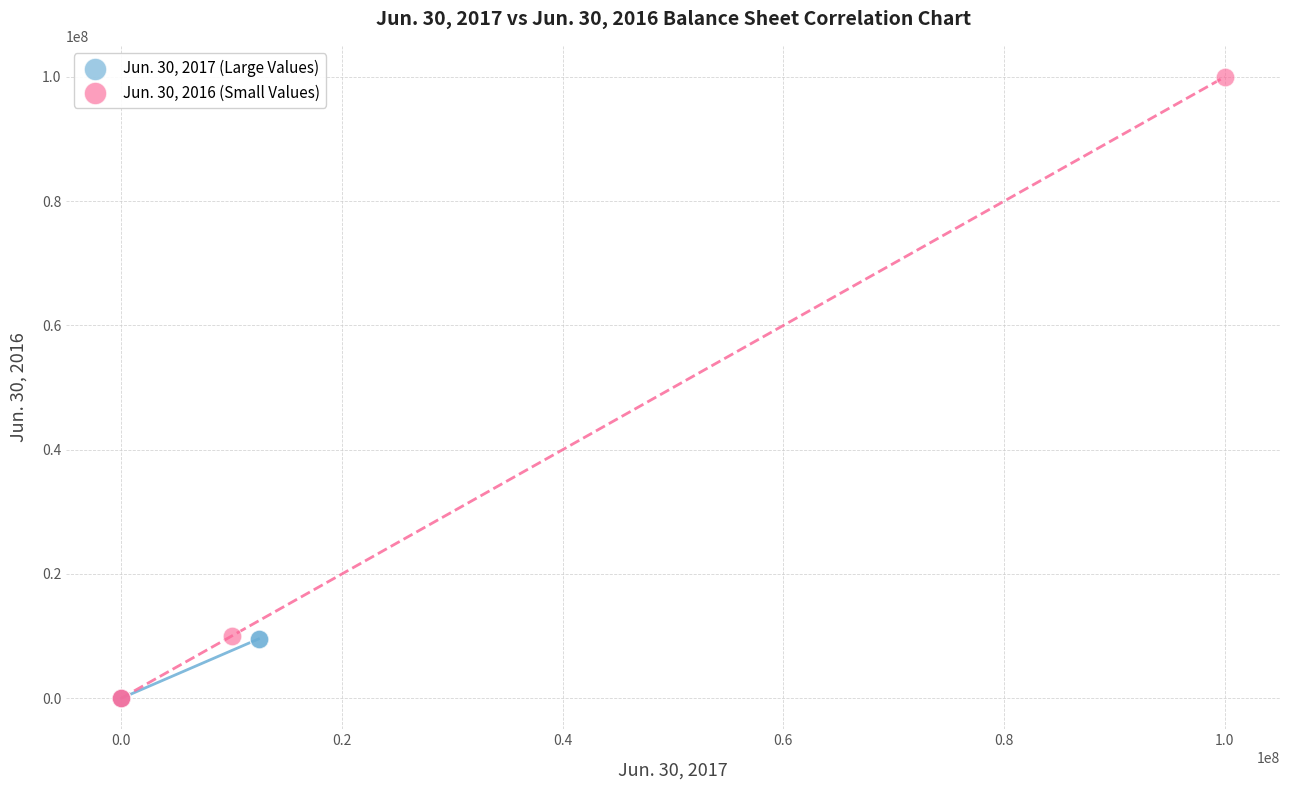

Which series has the widest spread of Y values?

Jun. 30, 2016 (Small Values)